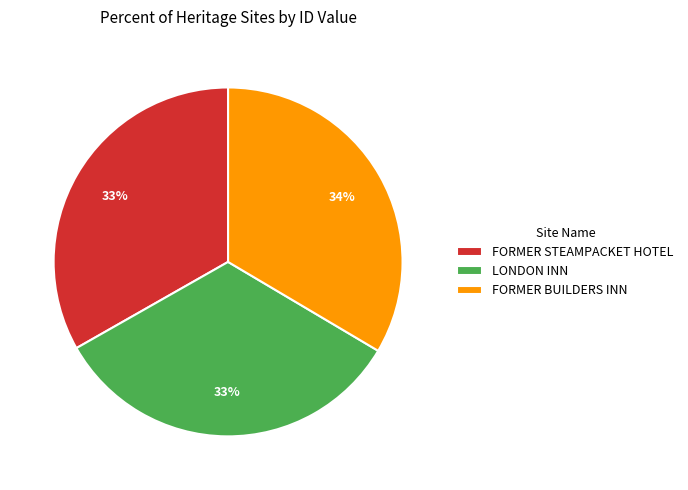

True or false: FORMER STEAMPACKET HOTEL accounts for 33% of the total.

True